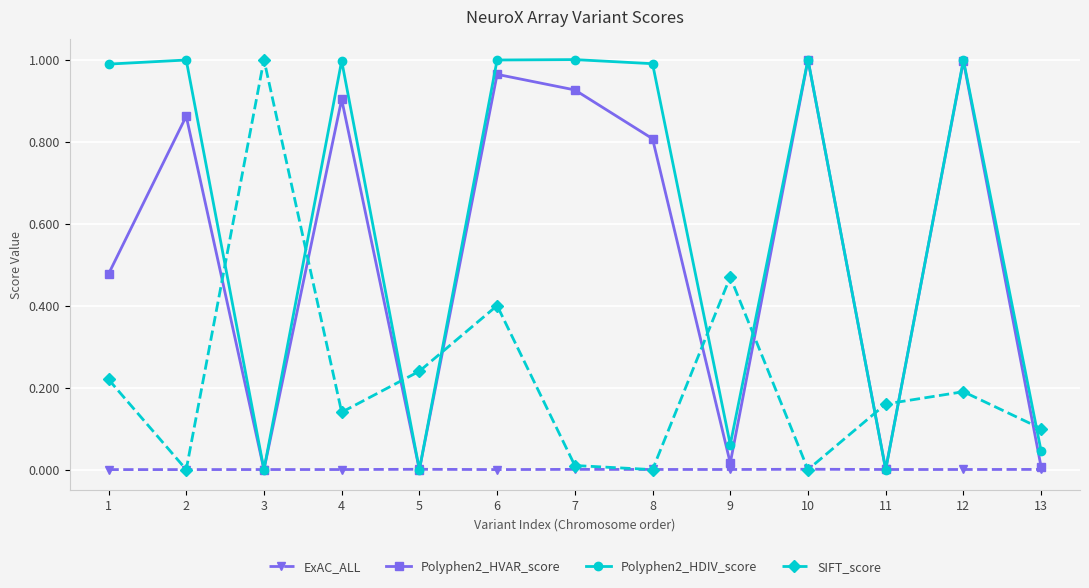

At how many categories does at least one series exceed 0?

13